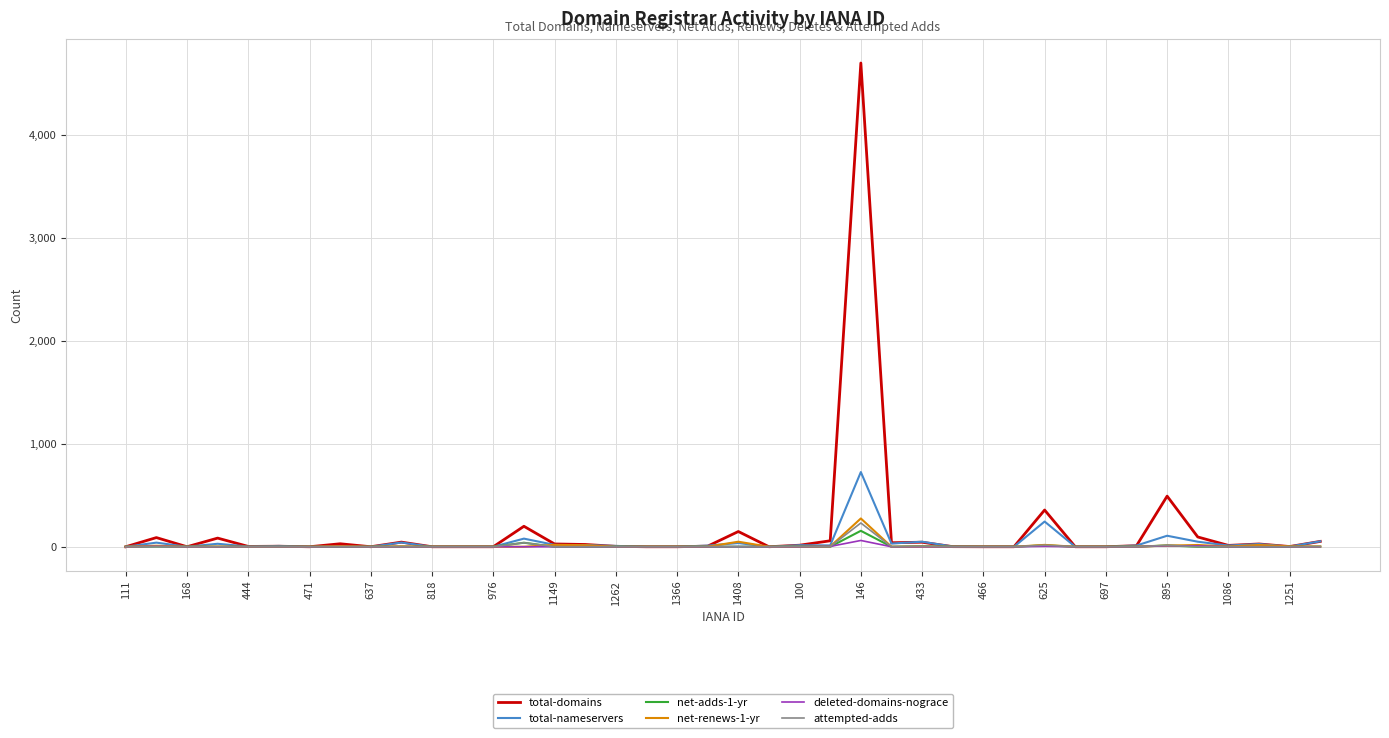

What is the highest value of the total-domains series?

4702